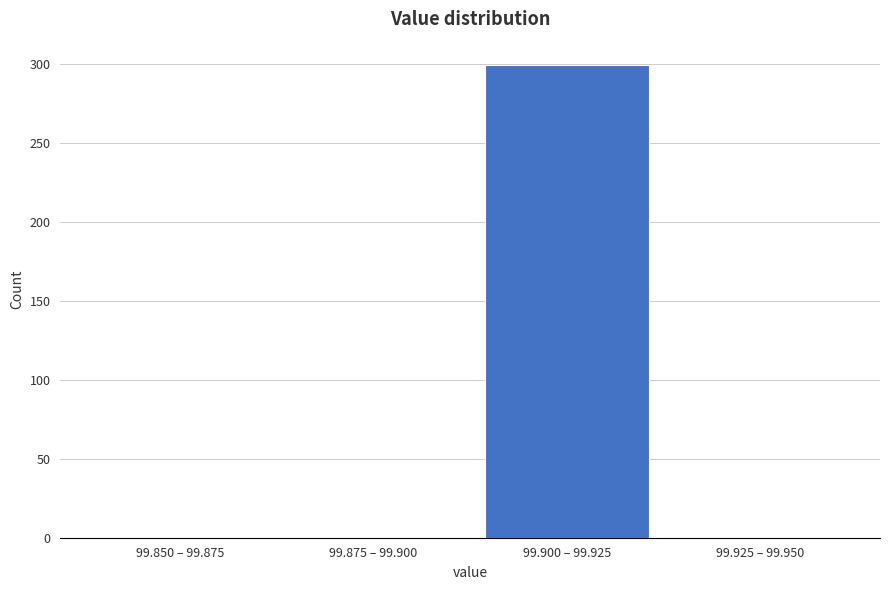

Reading right to left, list all the values displayed in this chart.

99.925 – 99.950=0	99.900 – 99.925=299	99.875 – 99.900=0	99.850 – 99.875=0